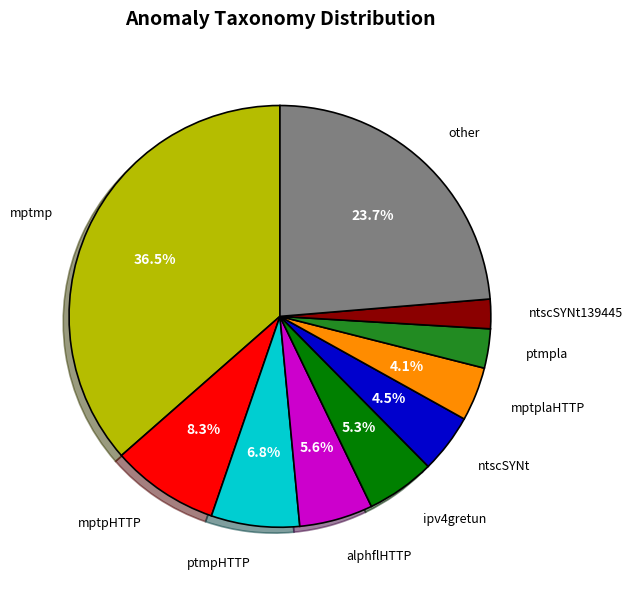

Is there any slice that represents more than half of the pie?

No